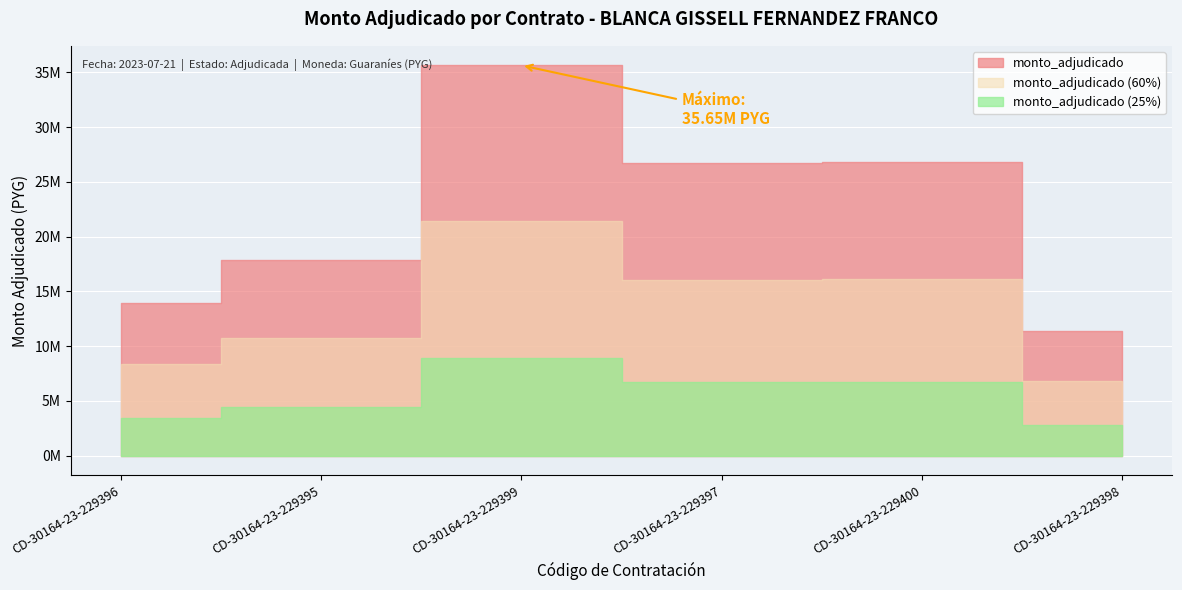

What is the smallest value displayed?

11350000